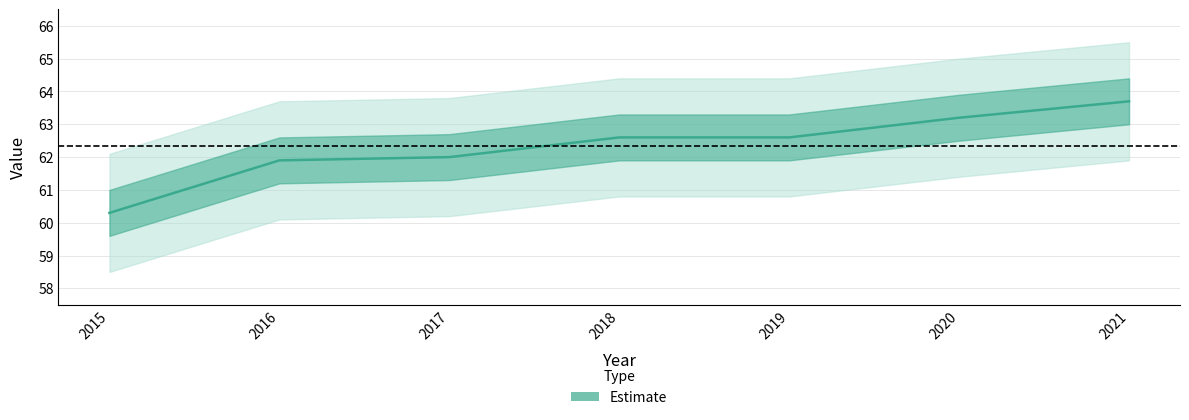

What is the value of the 7th point from the left?

63.7